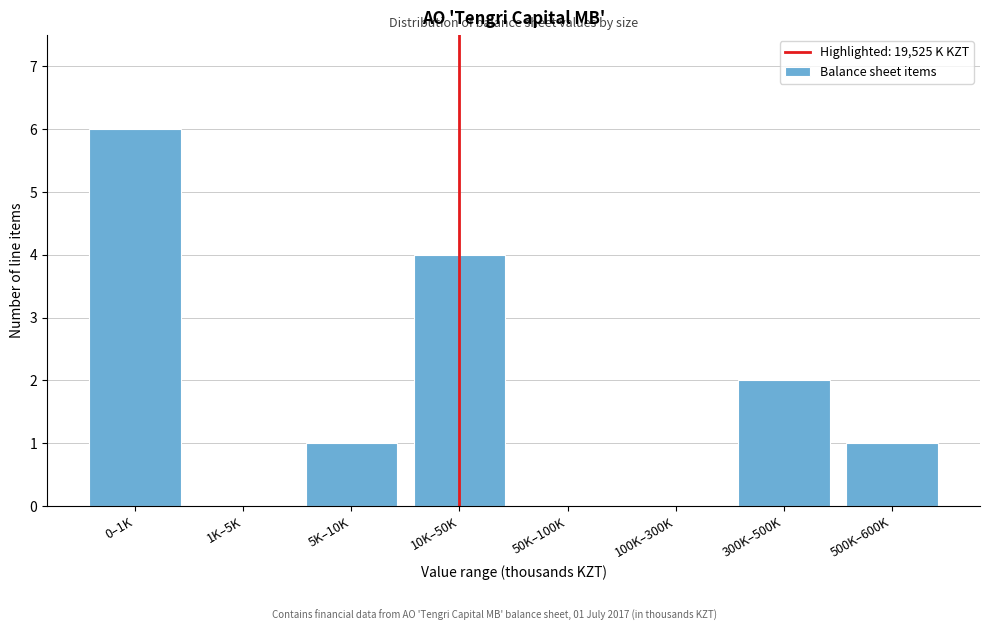

Reading right to left, extract all data points from this chart.

500K–600K=1	300K–500K=2	100K–300K=0	50K–100K=0	10K–50K=4	5K–10K=1	1K–5K=0	0–1K=6